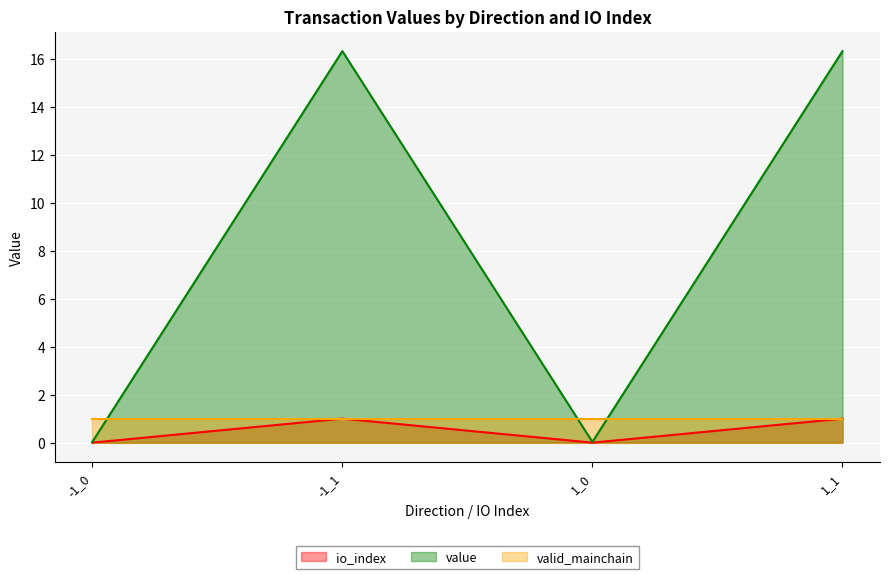

At which category is the sum across all series the highest?

-1_1